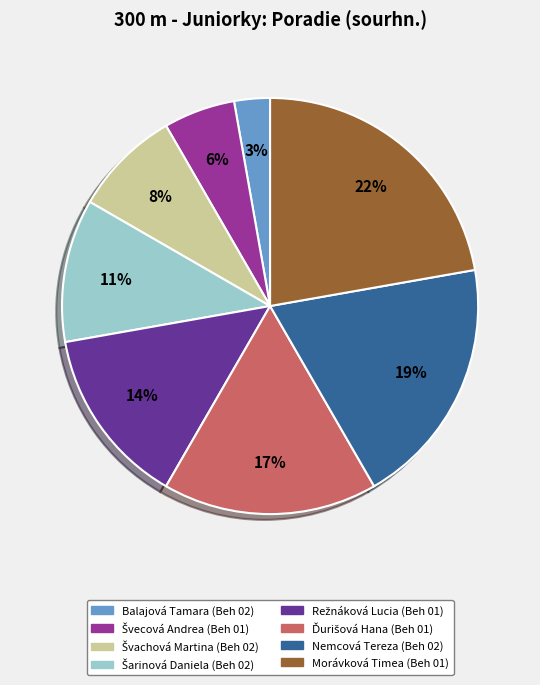

To the nearest percent, what is the difference between the largest and smallest slice percentages?

19%